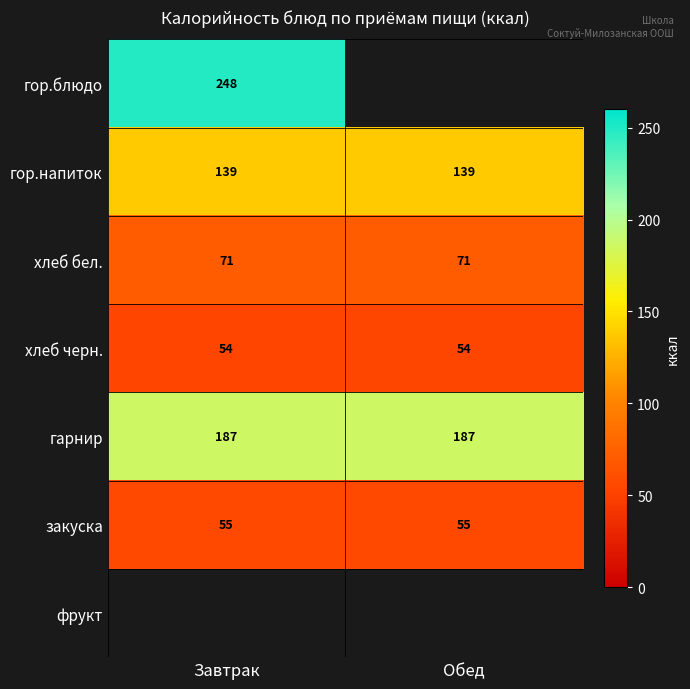

Is it true that хлеб бел. equals 122.0 at Обед?

False